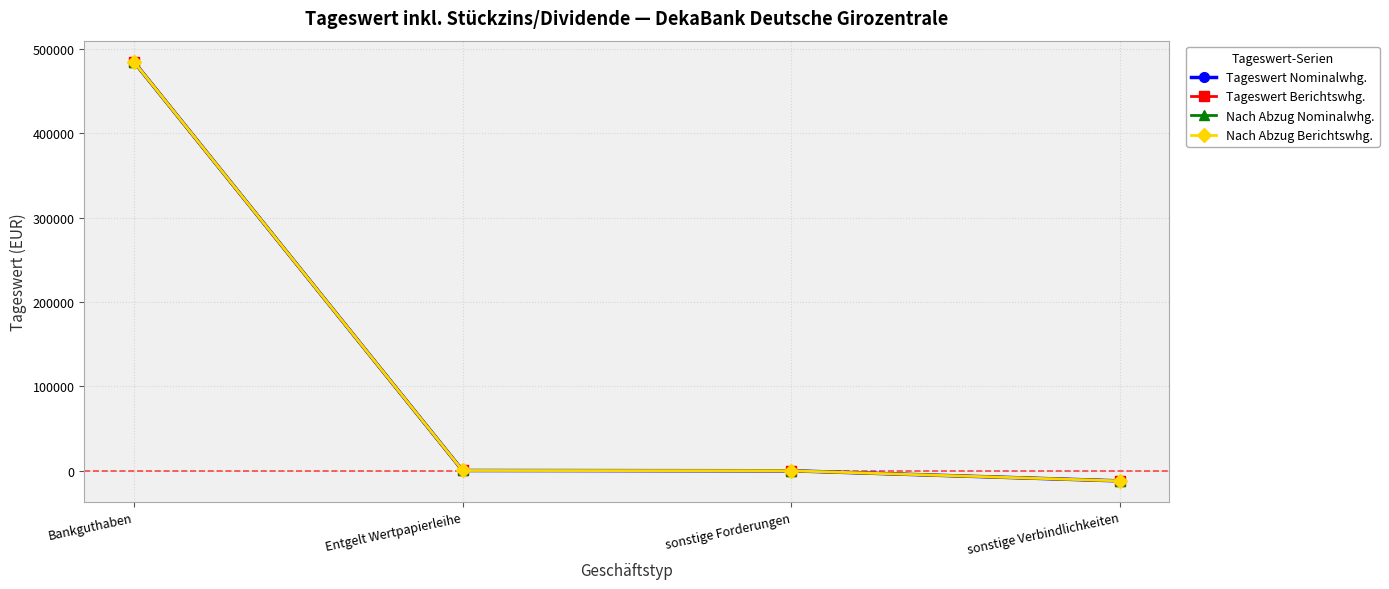

List the series in order of their peak value, lowest first.

Tageswert Nominalwhg., Tageswert Berichtswhg., Nach Abzug Nominalwhg., Nach Abzug Berichtswhg.